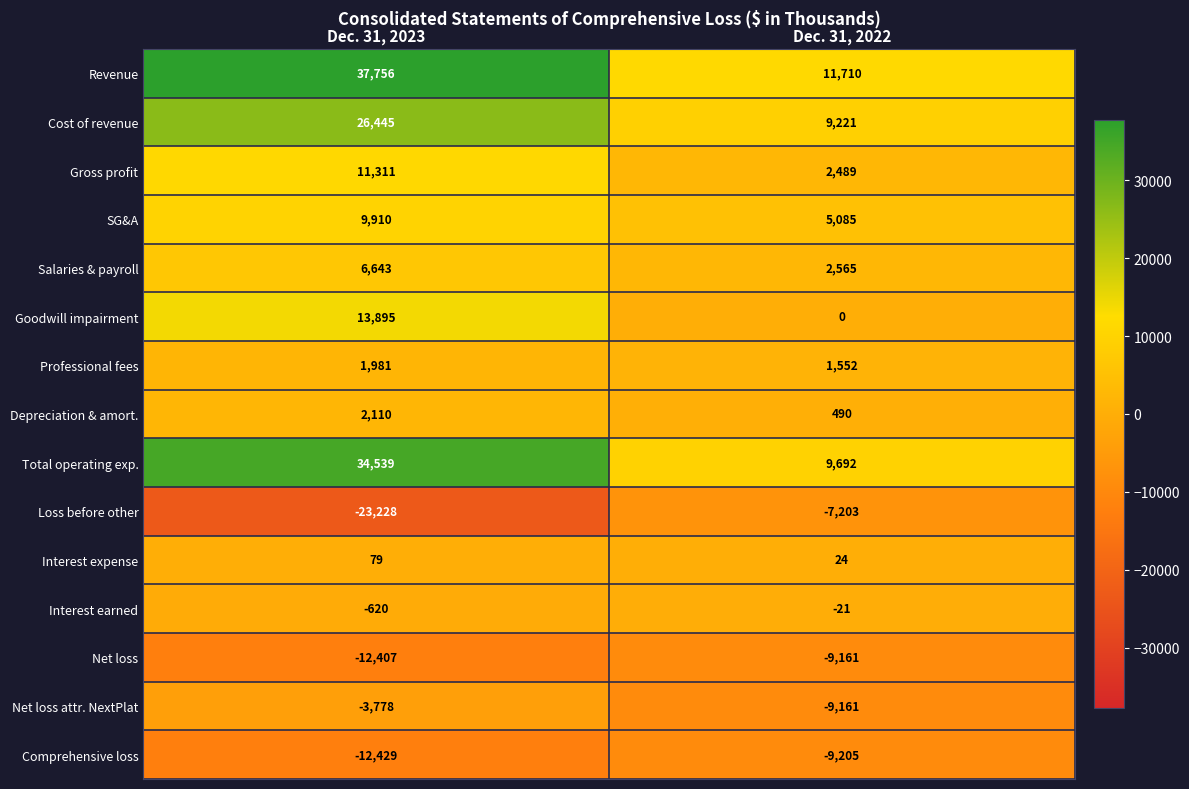

The Loss before other series shows -14223 at Dec. 31, 2023. True or false?

False